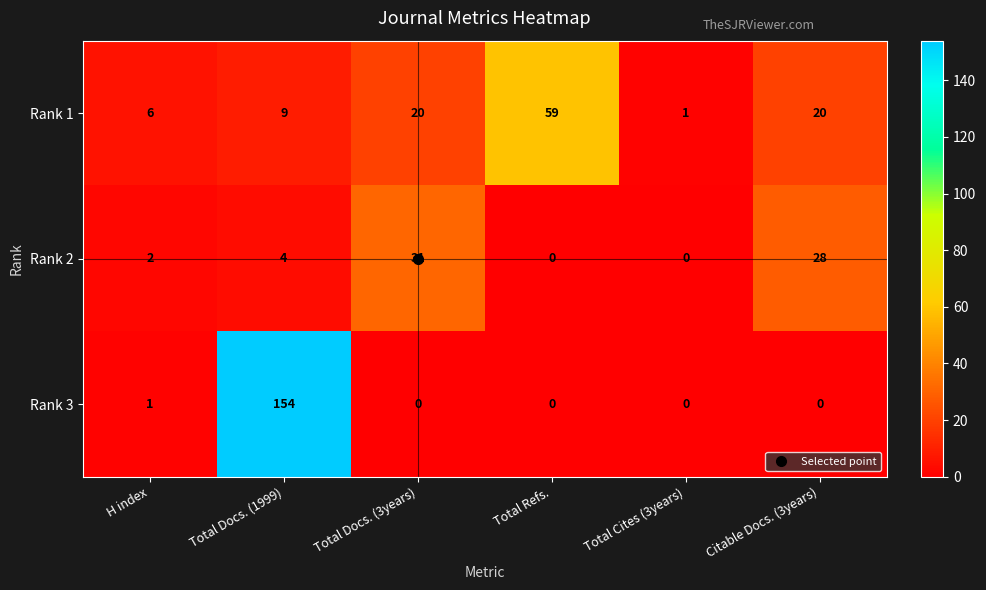

What is the difference between the second highest and second lowest values in the Rank 1 series?

14